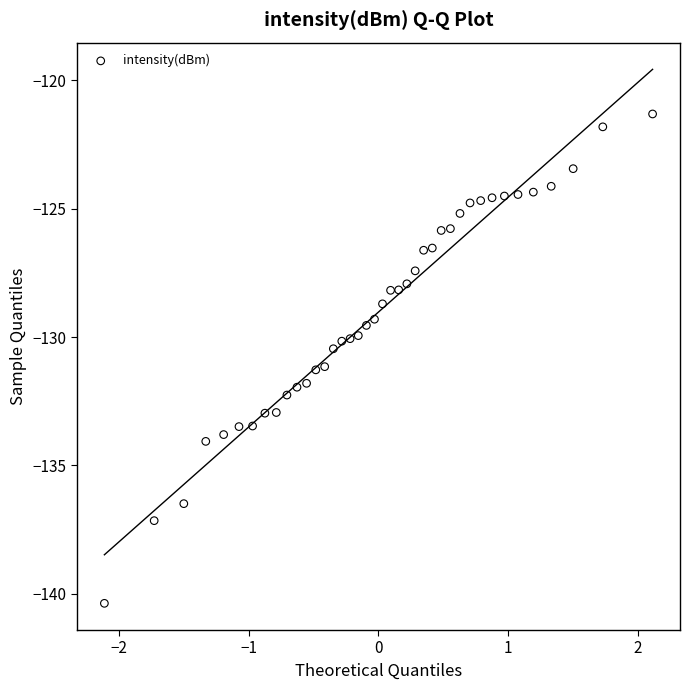

What is the range of X values (max minus min)?

4.2